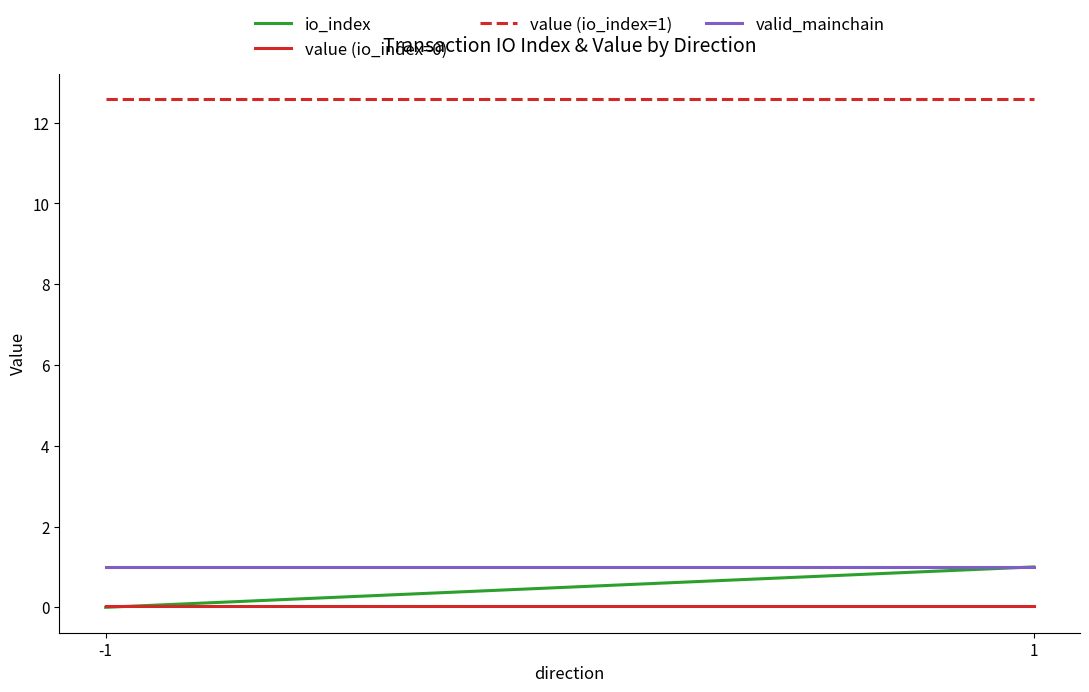

How many lines are shown in the chart?

4